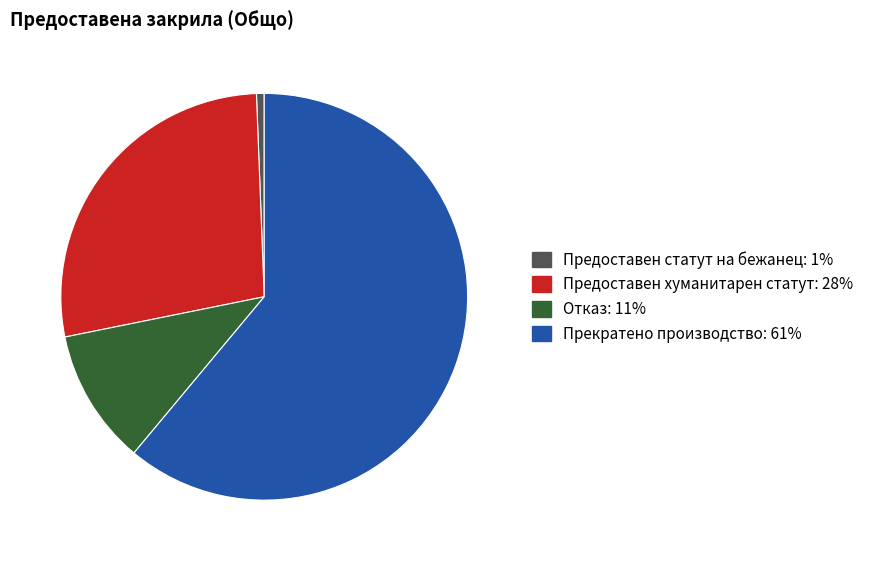

Is there a majority slice in this chart?

Yes